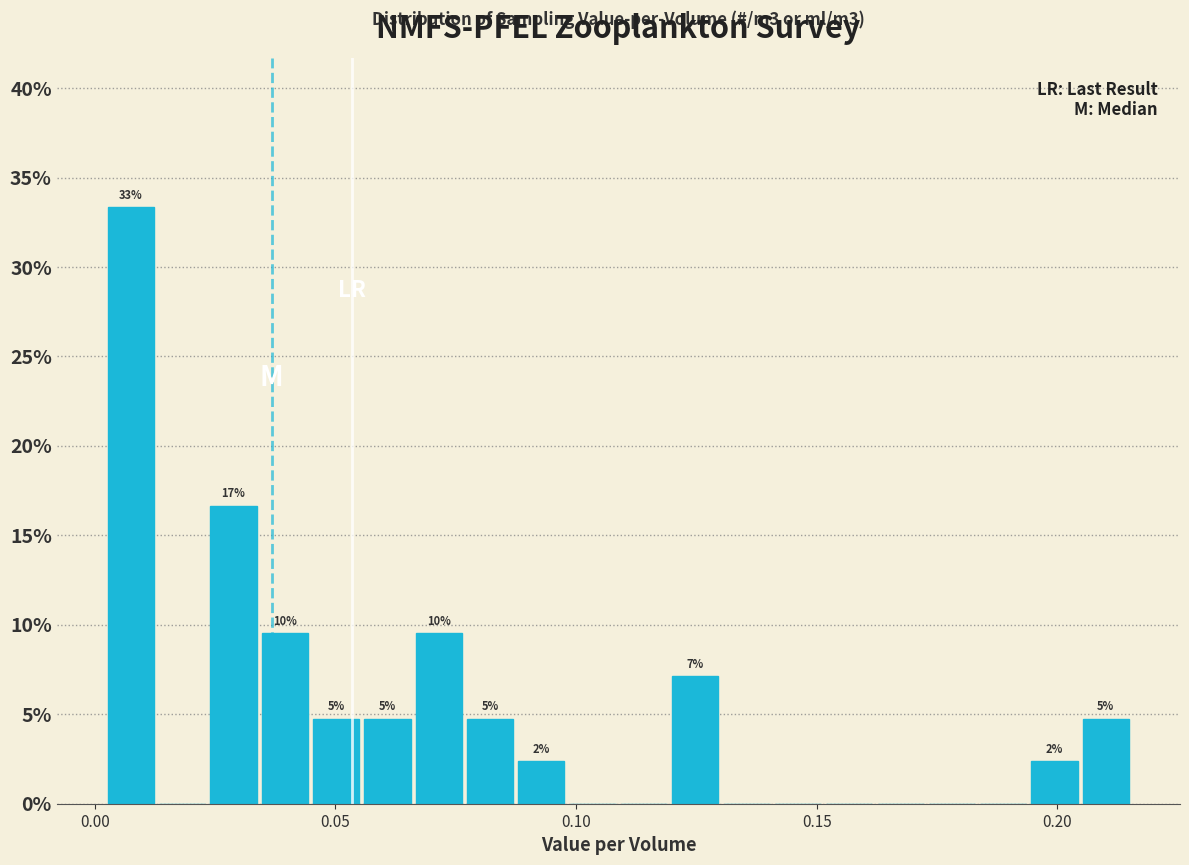

Around what value on the x-axis is the tallest bar? Give the approximate position of its centre, as read against the axis.

0.010